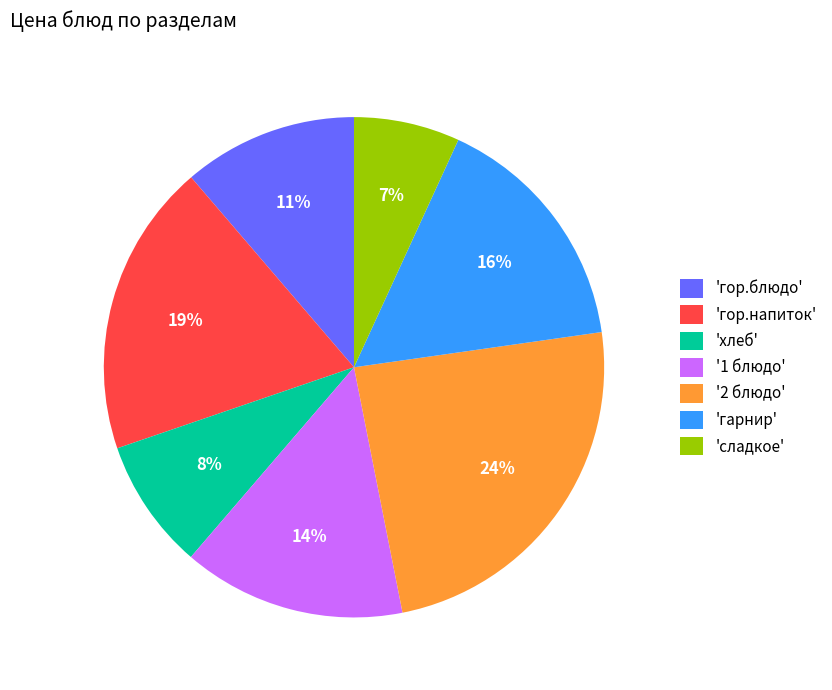

What percentage is the 'гарнир' slice, to the nearest percent?

16%